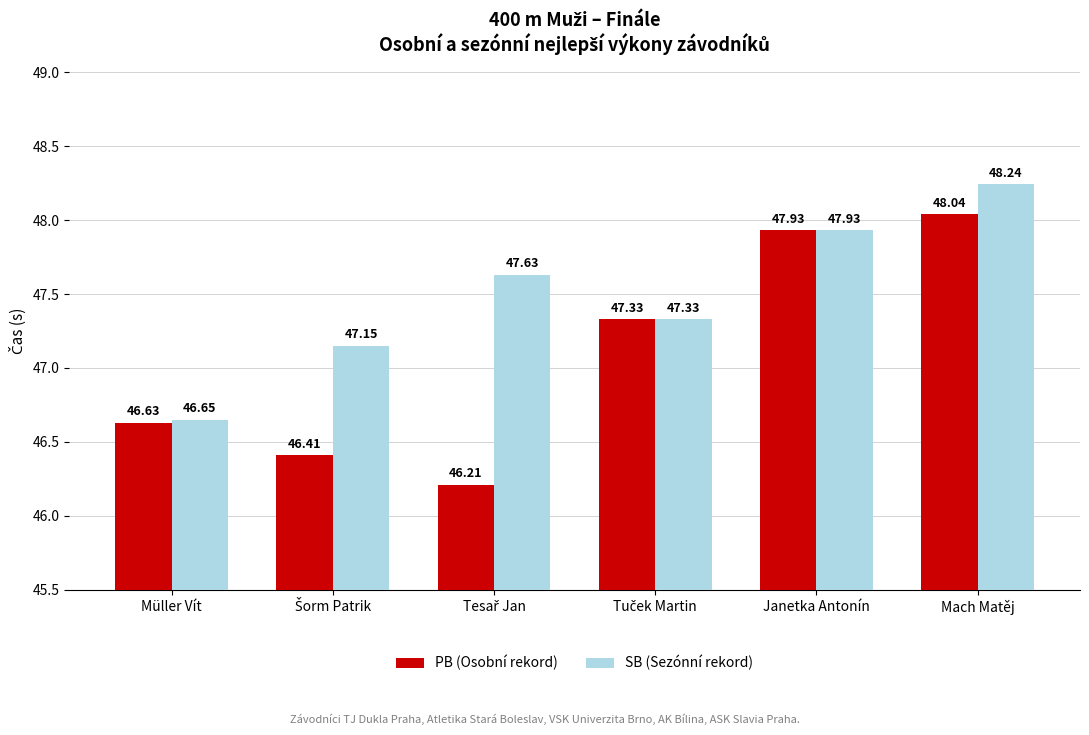

How many data points in PB (Osobní rekord) are less than 47?

3